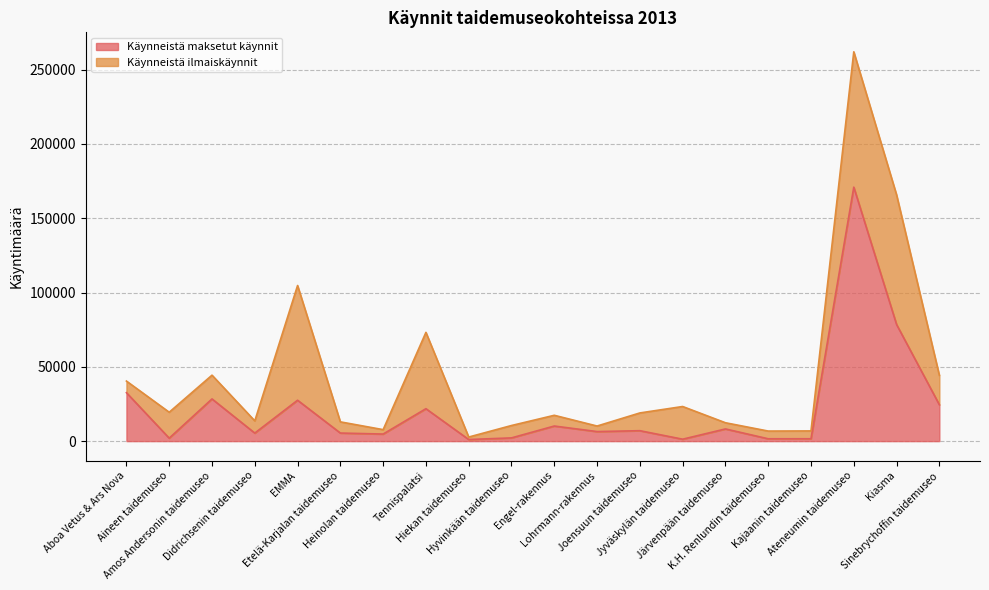

At which label does the data first exceed 7018?

Aboa Vetus & Ars Nova